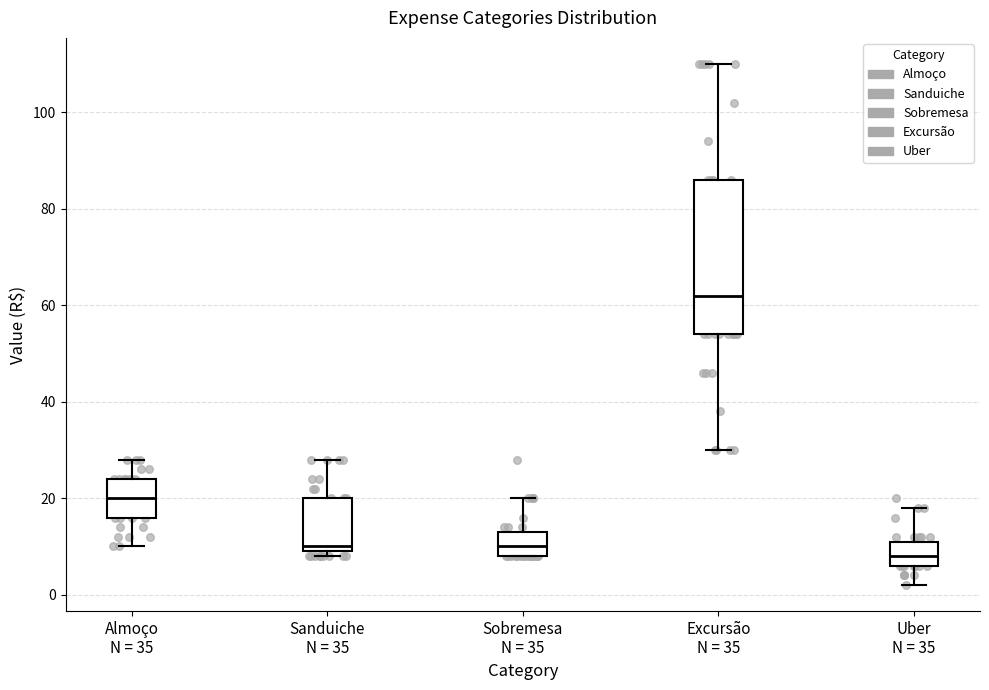

Which box's median line is the lowest?

Uber N = 35